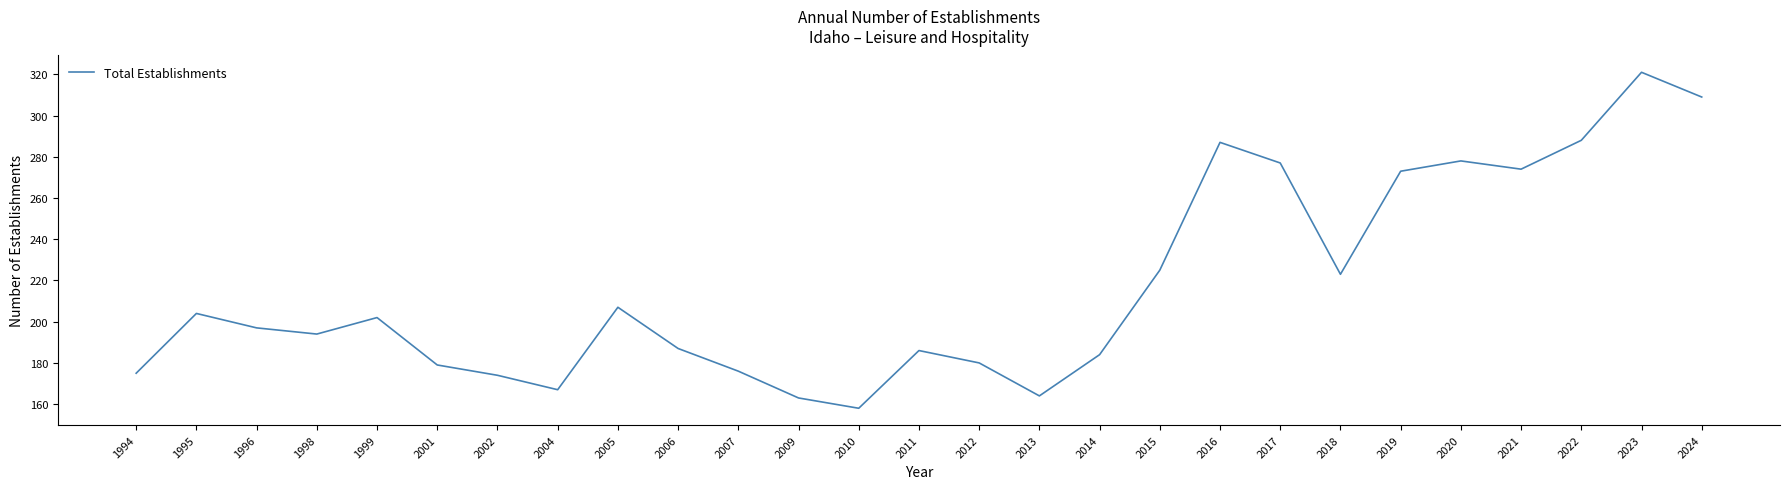

What is the ratio of the value at 1999 to the value at 2024?

0.7